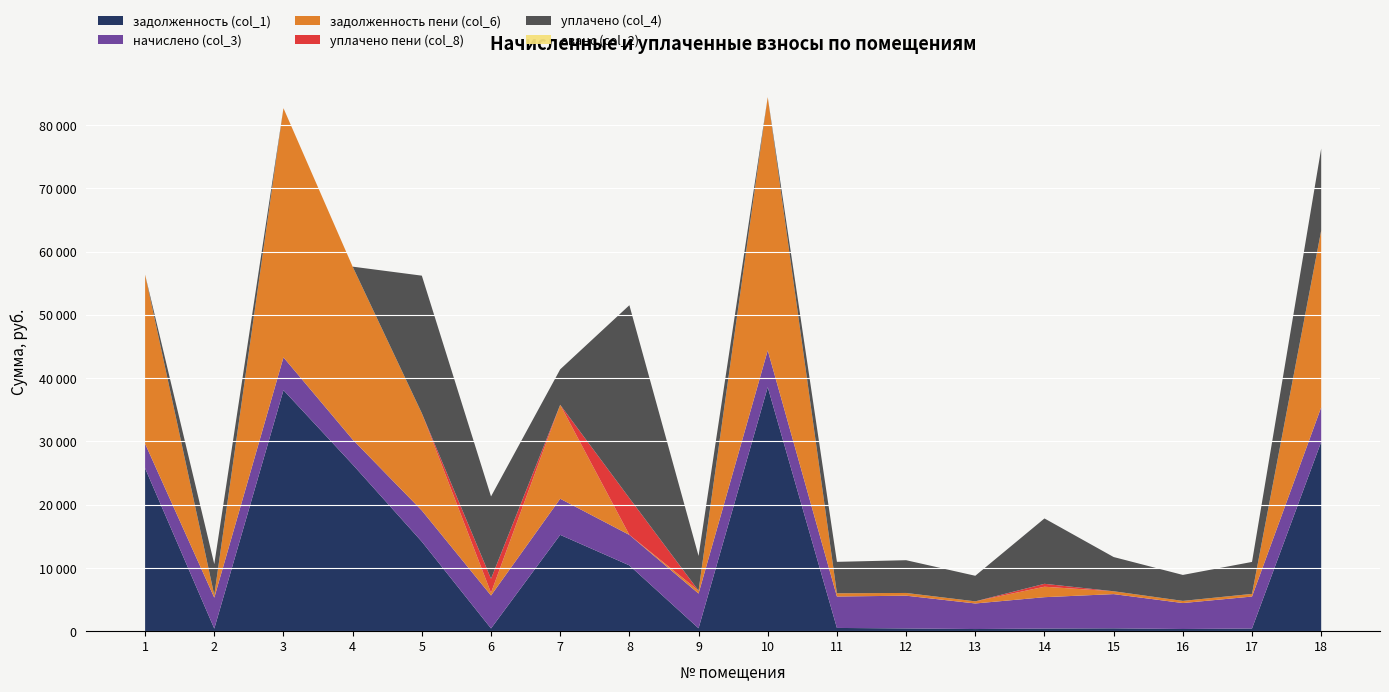

Reading left to right, transcribe all the data shown in this chart.

задолженность (col_1): 1=25750.9	2=407.6	3=38094.4	4=26344.5	5=14150.0	6=433.5	7=15224.8	8=10401.2	9=457.4	10=38573.7	11=511.0	12=431.4	13=336.8	14=413.2	15=450.6	16=341.9	17=420.9	18=29919.0
начислено (col_3): 1=3879.6	2=4890.8	3=5183.4	4=3943.2	5=4922.6	6=5202.5	7=5708.8	8=4814.5	9=5488.7	10=5813.0	11=4967.2	12=5177.0	13=4041.1	14=4958.9	15=5407.3	16=4102.2	17=5051.2	18=5464.0
задолженность пени (col_6): 1=26720.8	2=407.6	3=39390.2	4=27330.3	5=15380.7	6=433.5	7=14852.0	8=0.0	9=457.4	10=40026.9	11=511.0	12=431.4	13=336.8	14=1653.0	15=449.8	16=341.9	17=420.9	18=27951.0
уплачено пени (col_8): 1=0.0	2=0.0	3=0.0	4=0.0	5=0.0	6=2217.9	7=0.0	8=5815.0	9=0.0	10=0.0	11=0.0	12=0.0	13=0.0	14=461.2	15=1.4	16=1.2	17=0.0	18=0.0
уплачено (col_4): 1=0.0	2=4890.8	3=0.0	4=0.0	5=21741.7	6=13006.4	7=5600.0	8=30492.0	9=5488.7	10=0.0	11=4967.2	12=5177.0	13=4040.9	14=10331.0	15=5408.1	16=4101.6	17=5051.2	18=12954.0
аванс (col_2): 1=0.0	2=0.0	3=0.0	4=0.0	5=0.0	6=0.0	7=0.0	8=0.0	9=0.0	10=0.0	11=0.0	12=0.0	13=0.0	14=0.0	15=0.0	16=0.0	17=0.0	18=0.0